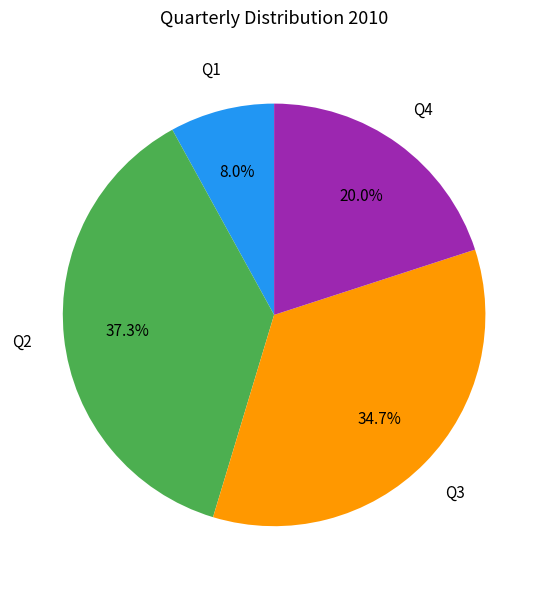

Which category has the smallest portion of the pie?

Q1